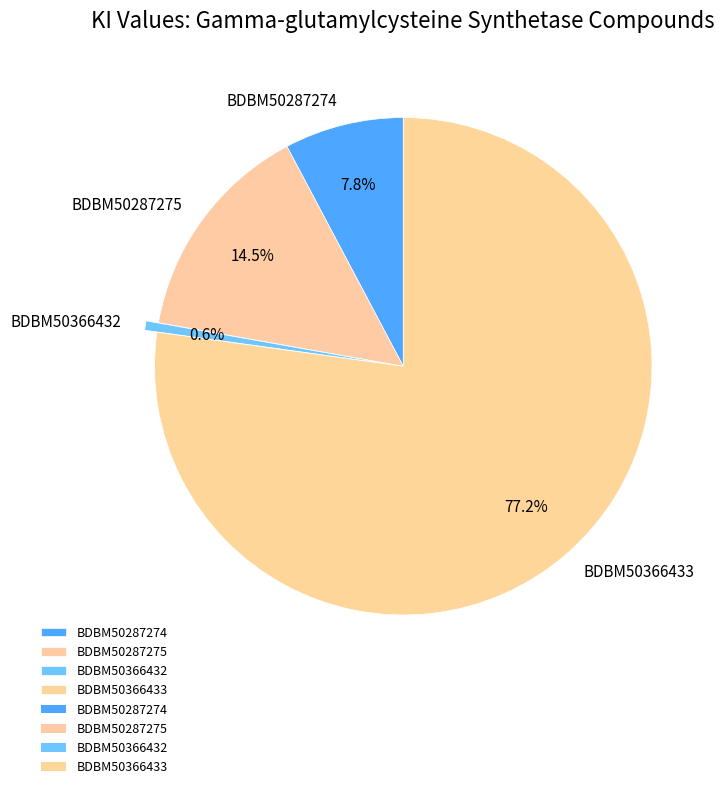

To the nearest percent, what is the difference between the largest and smallest slice percentages?

77%